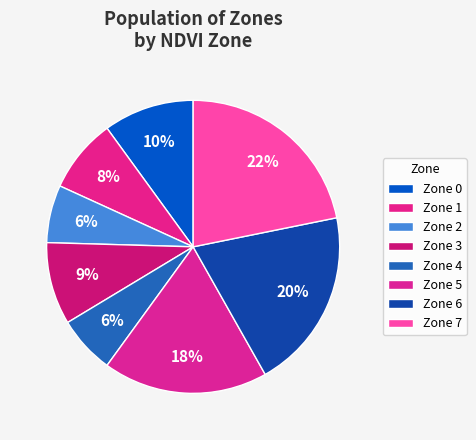

Count the number of slices in the pie.

8